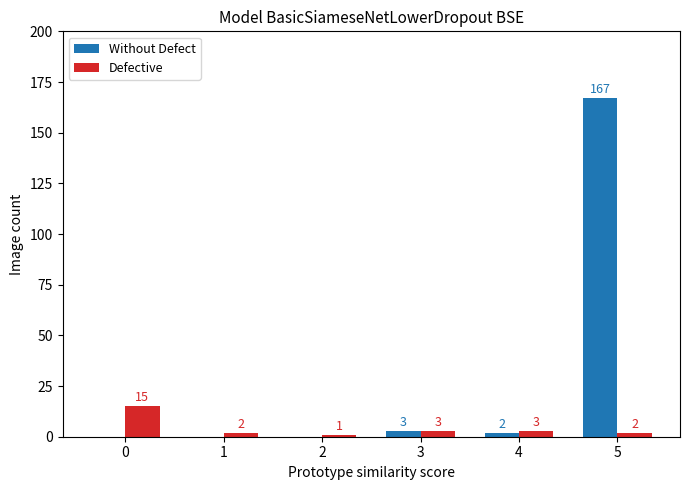

Reading left to right, what are all the values shown in this chart?

Without Defect: 0	0	0	3	2	167
Defective: 15	2	1	3	3	2